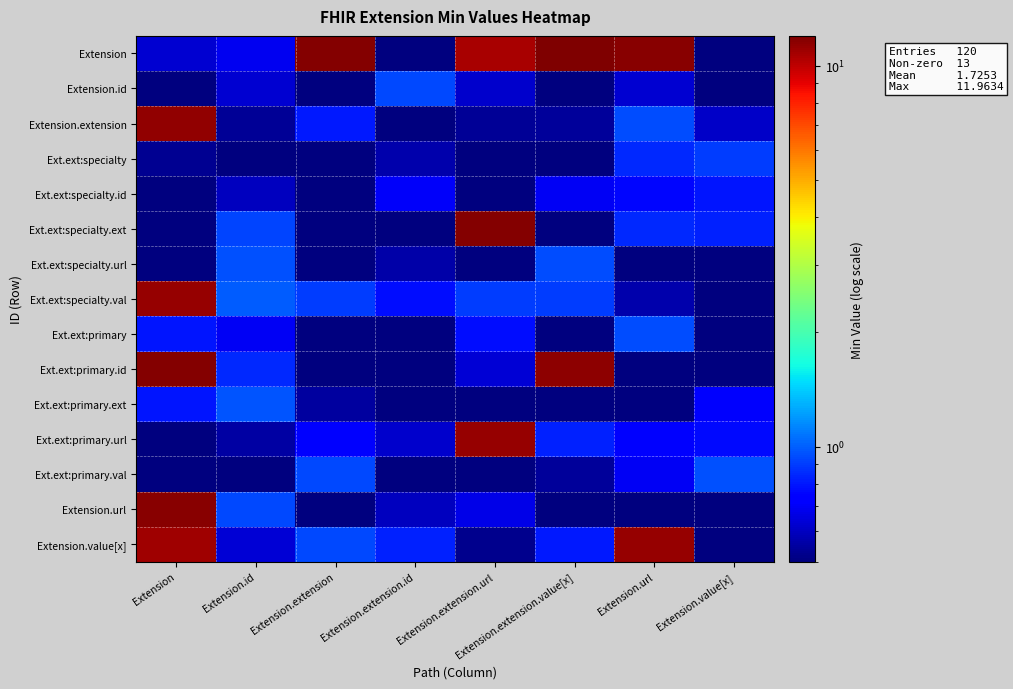

Which category has the highest value across all series?

Extension.extension.value[x]